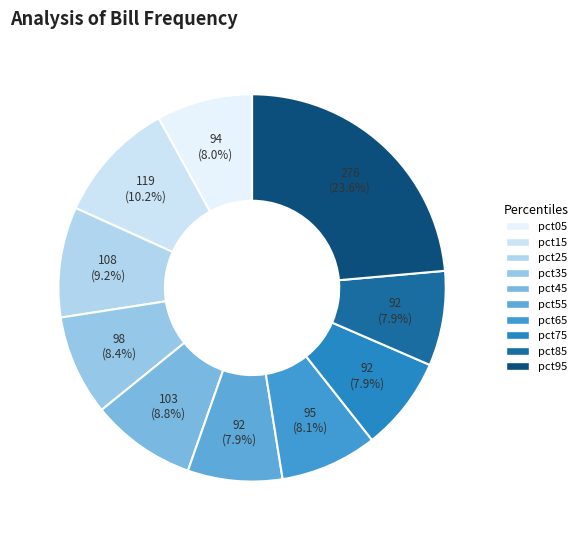

Is there any slice that represents more than half of the pie?

No